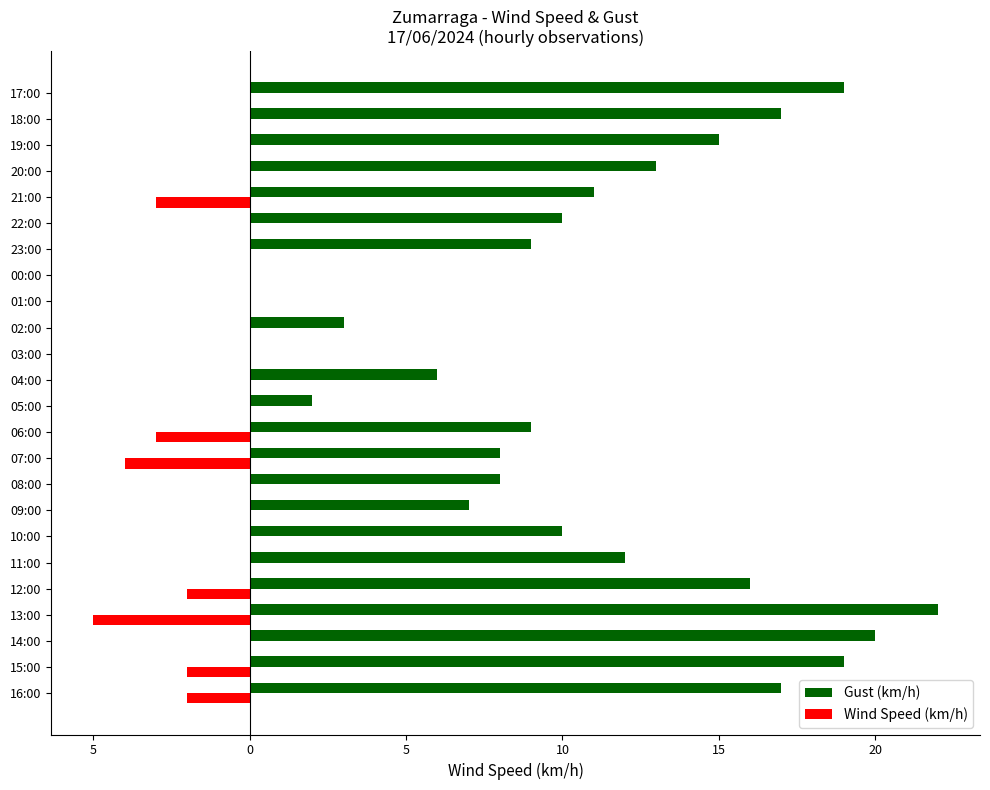

What are all the series names shown in the legend?

Gust (km/h), Wind Speed (km/h)